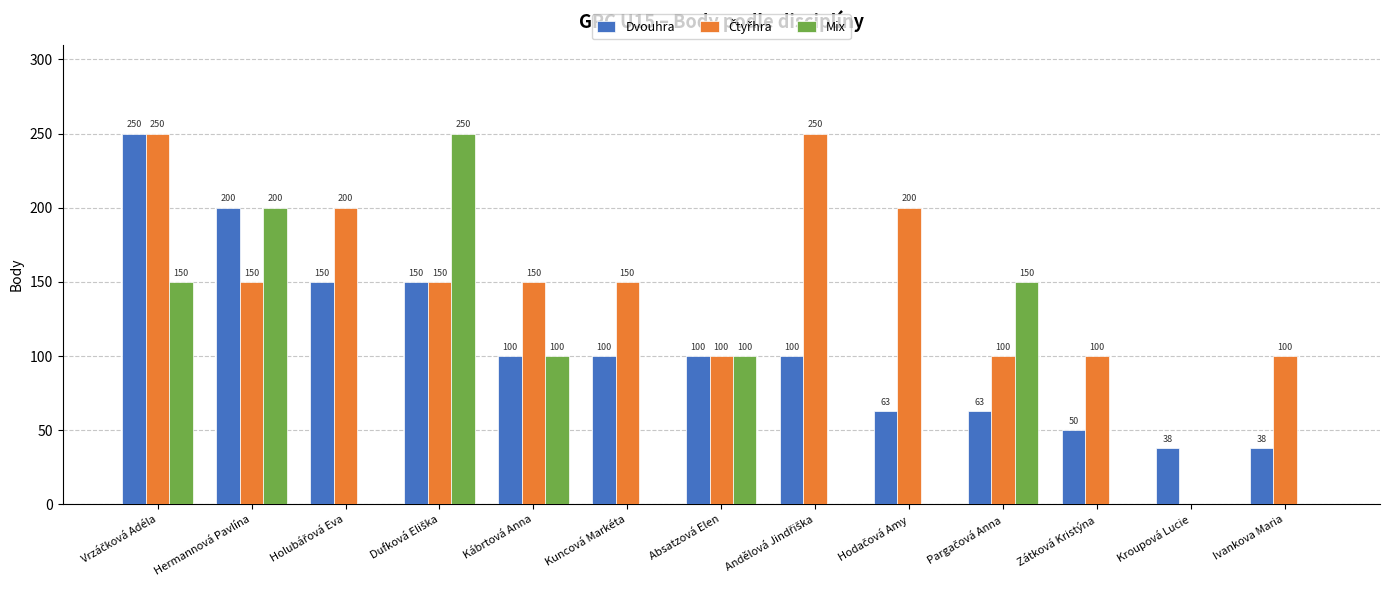

Which series changed the most between Kábrtová Anna and Ivankova Maria?

Mix